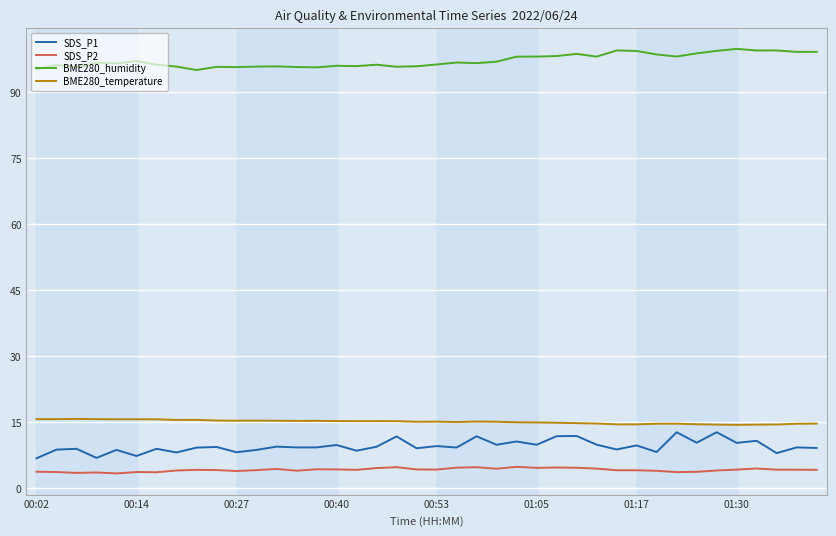

How many categories are shown in the chart?

40